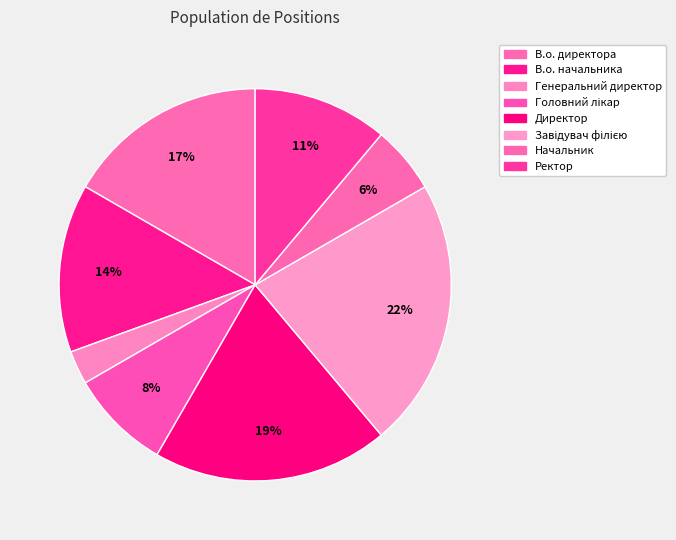

To the nearest percent, what percentage of the pie is Начальник?

6%